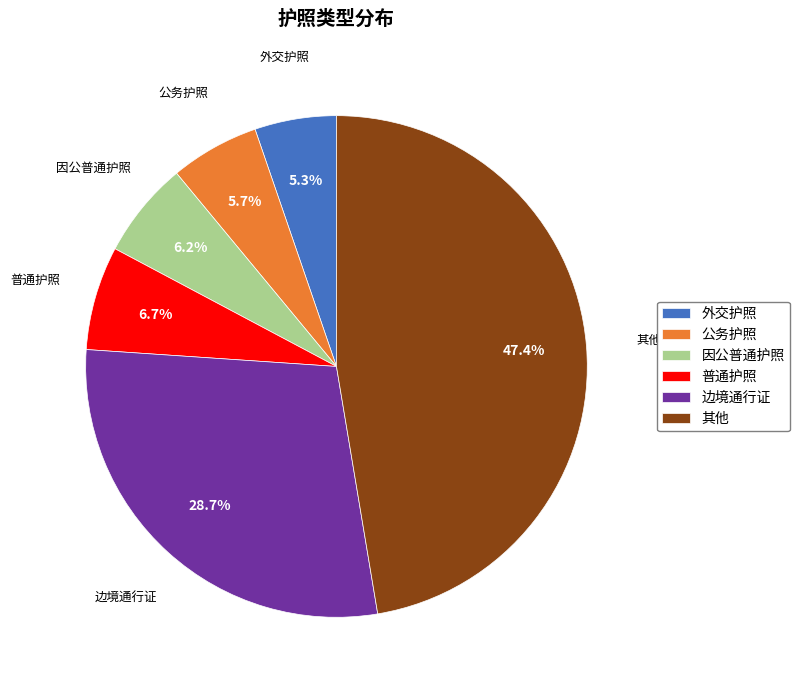

How many slices are in this pie chart?

6